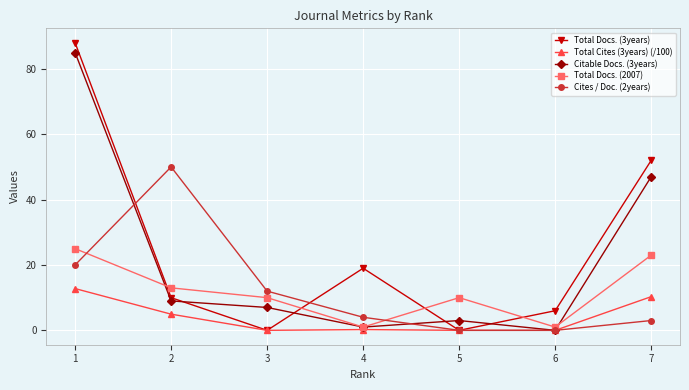

What is the spread (max minus min) of values at 7?

49.0